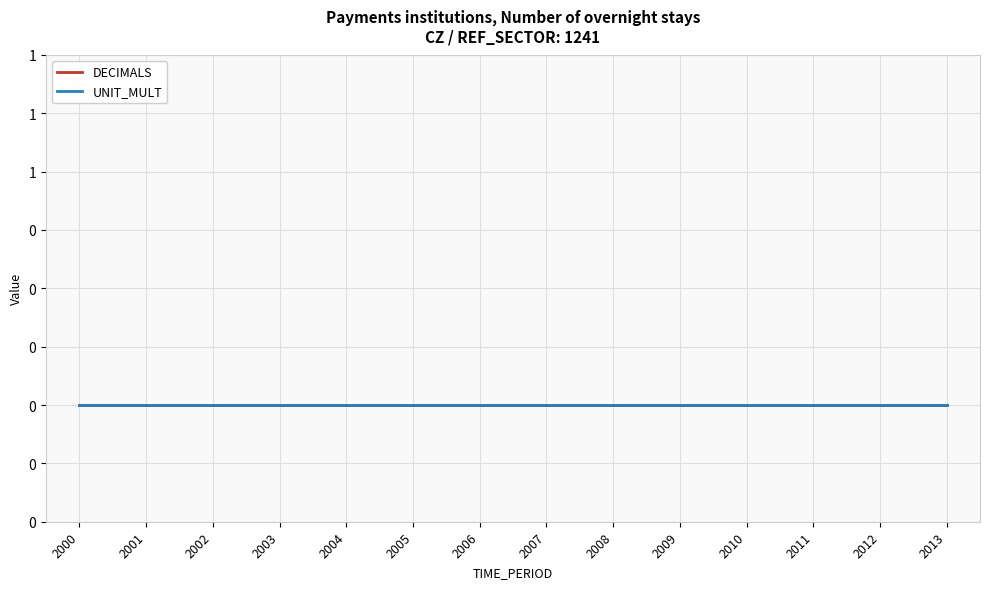

True or false: DECIMALS and UNIT_MULT cross at least once.

False